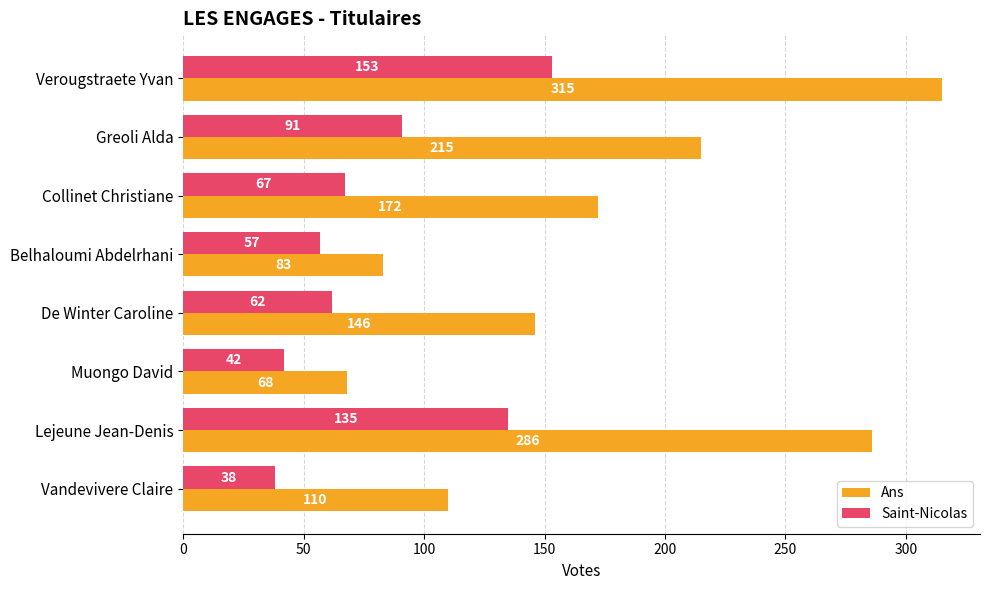

At which category does the chart reach its minimum across all series?

Vandevivere Claire